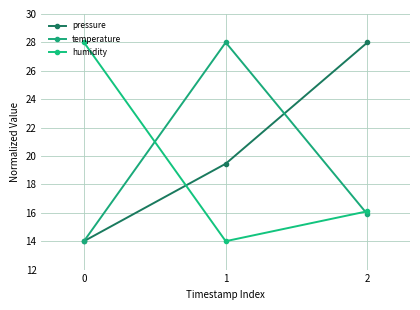

How many humidity values are between 14 and 28?

3